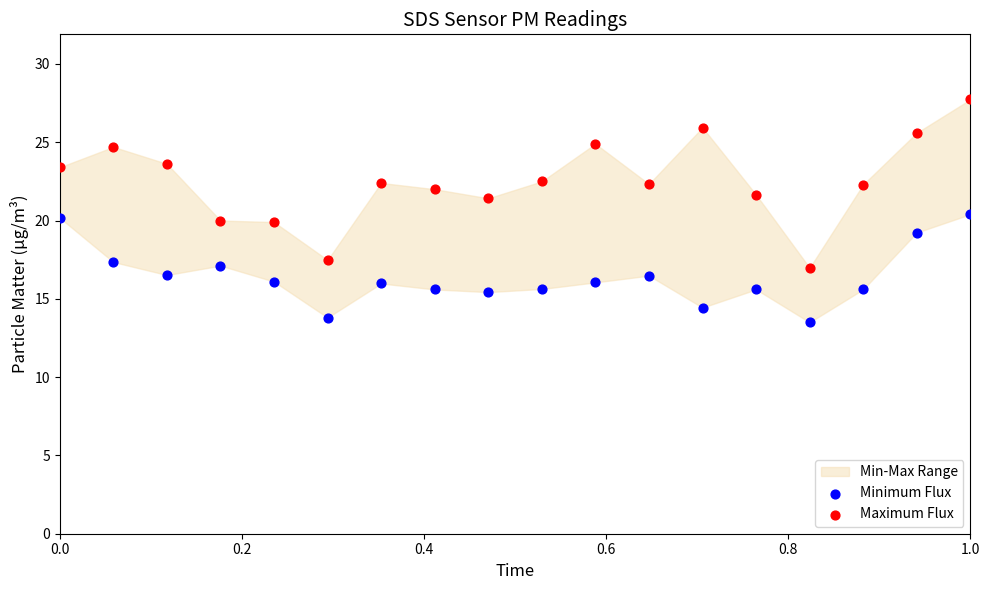

Which series has the largest Y range (max minus min)?

Maximum Flux